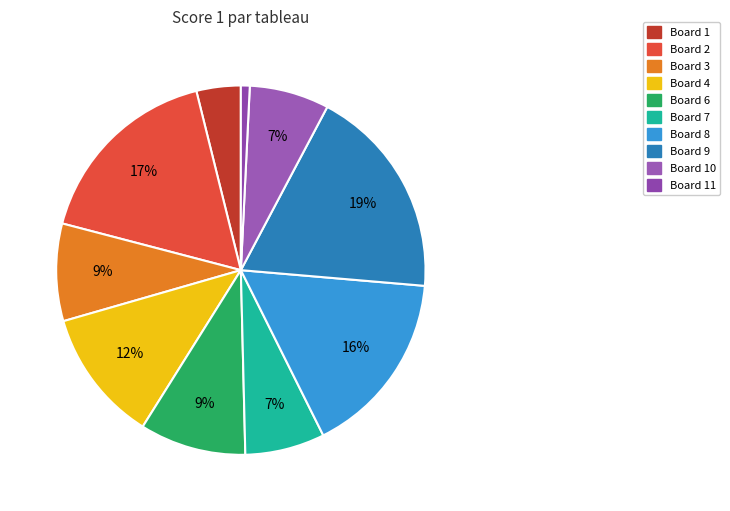

Is there a majority slice in this chart?

No